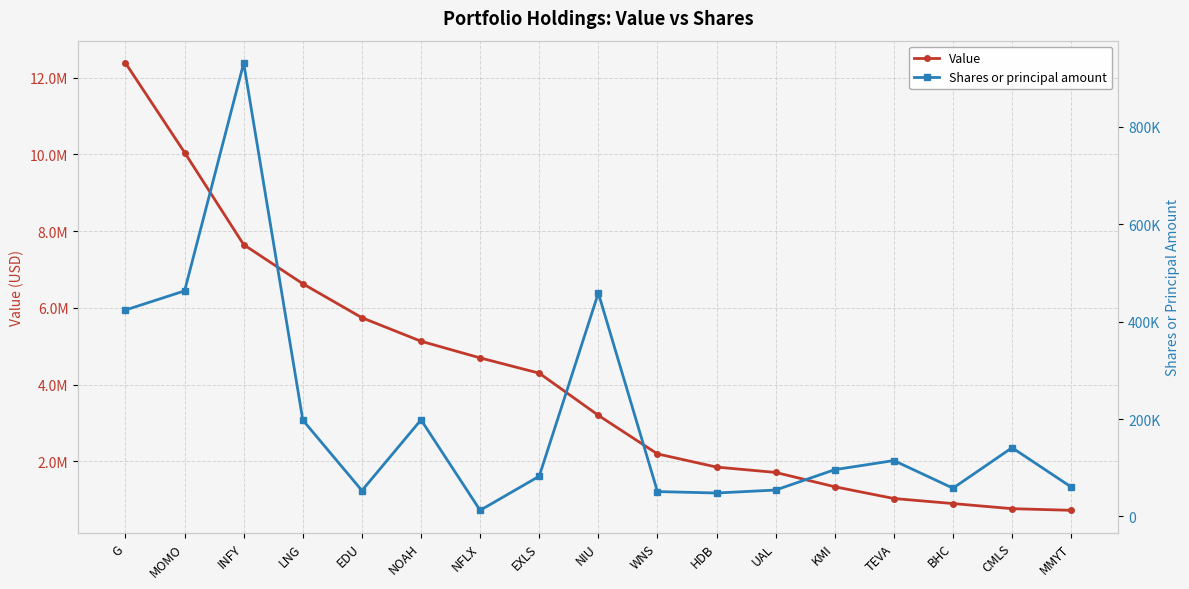

At which label does Value reach its peak?

G